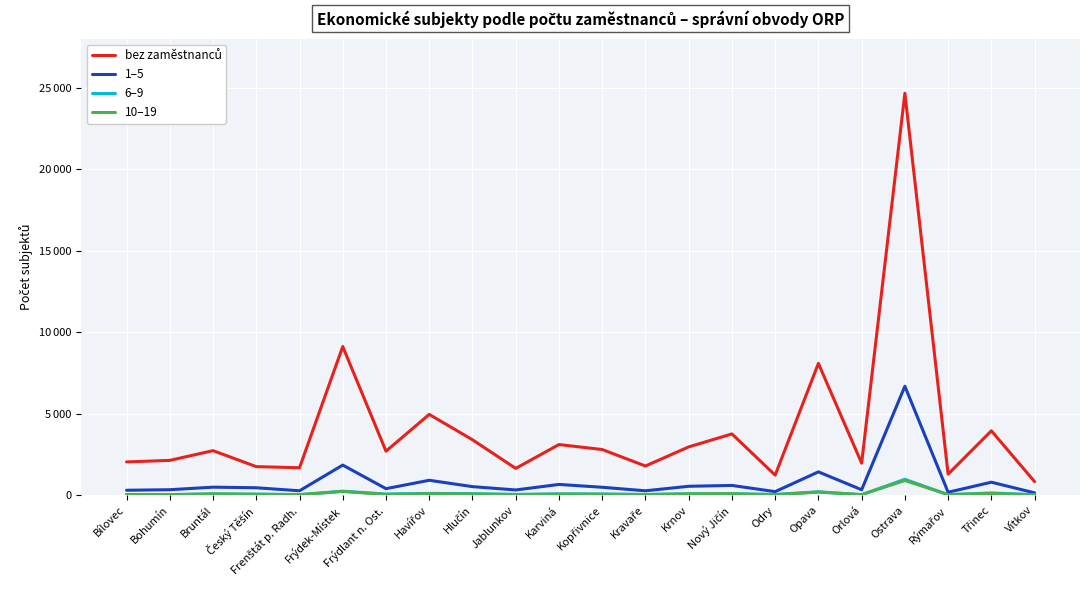

Reading left to right, what are all the values shown in this chart?

bez zaměstnanců: 2038	2133	2729	1749	1681	9114	2697	4952	3396	1640	3103	2799	1786	2959	3754	1228	8079	1963	24650	1290	3946	828
1–5: 301	333	489	453	268	1844	397	912	522	318	657	483	267	544	596	215	1428	331	6679	178	794	141
6–9: 36	34	76	67	31	241	68	106	93	46	79	73	39	81	85	43	205	28	971	26	133	27
10–19: 39	23	81	46	30	230	44	85	70	32	64	53	33	83	89	27	190	33	899	35	106	22